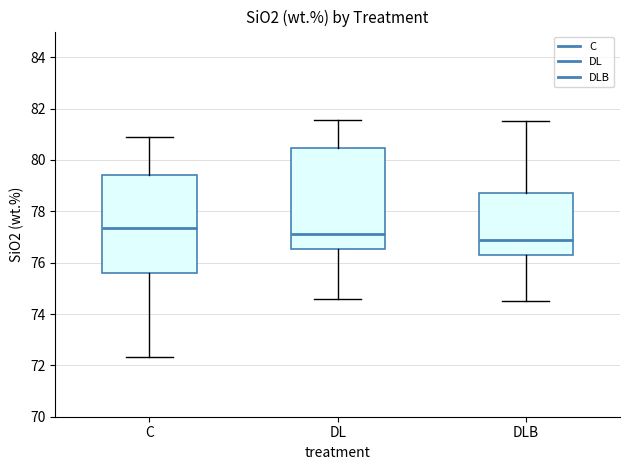

Where is the upper edge of the box for DLB on the y-axis? The values are not printed on the chart, so give them approximately, as read against the axis.

78.8